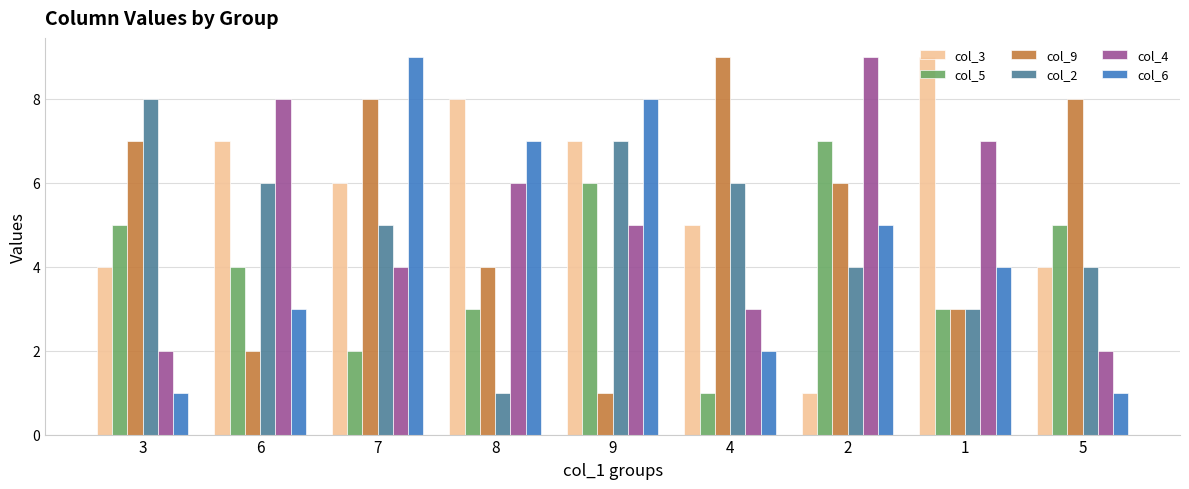

At which label is col_4 closest to 5?

9